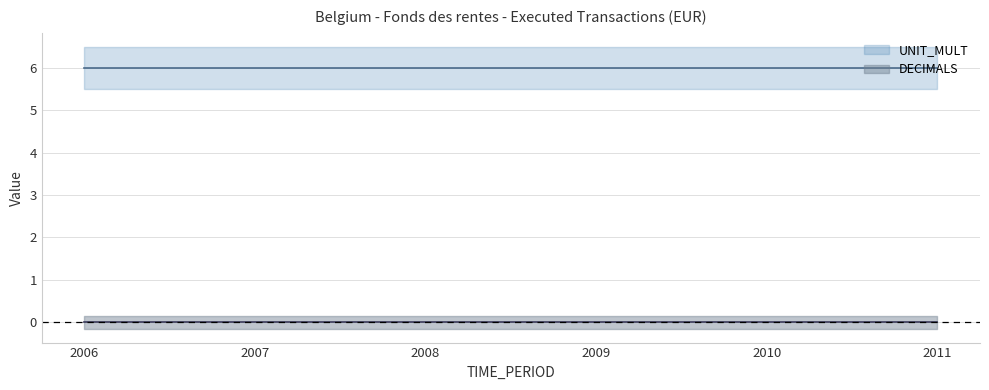

True or false: DECIMALS and UNIT_MULT cross at least once.

False